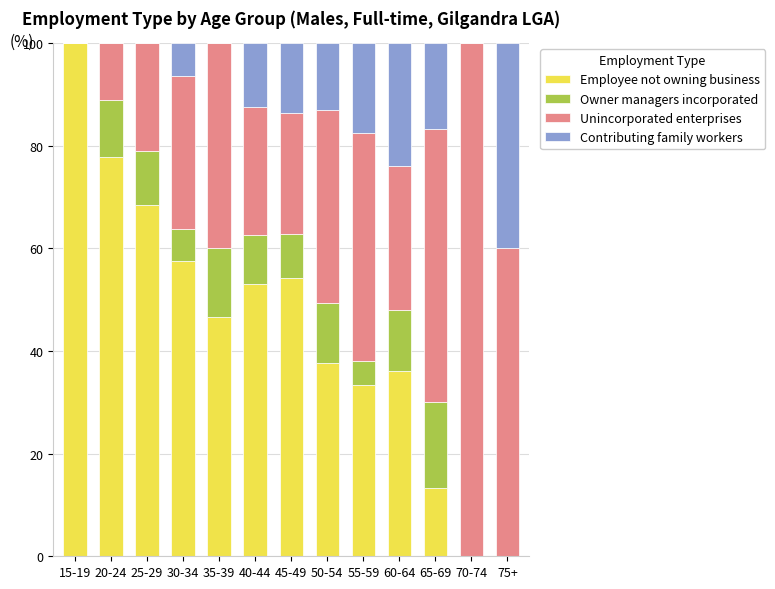

Is it true that Employee not owning business equals 0.0 at 70-74?

True